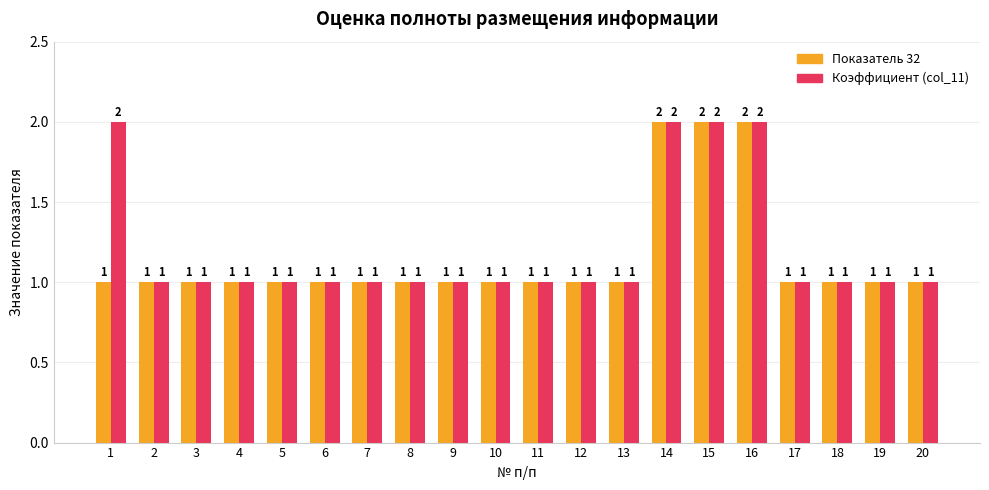

The Показатель 32 series shows 1 at 17. True or false?

True